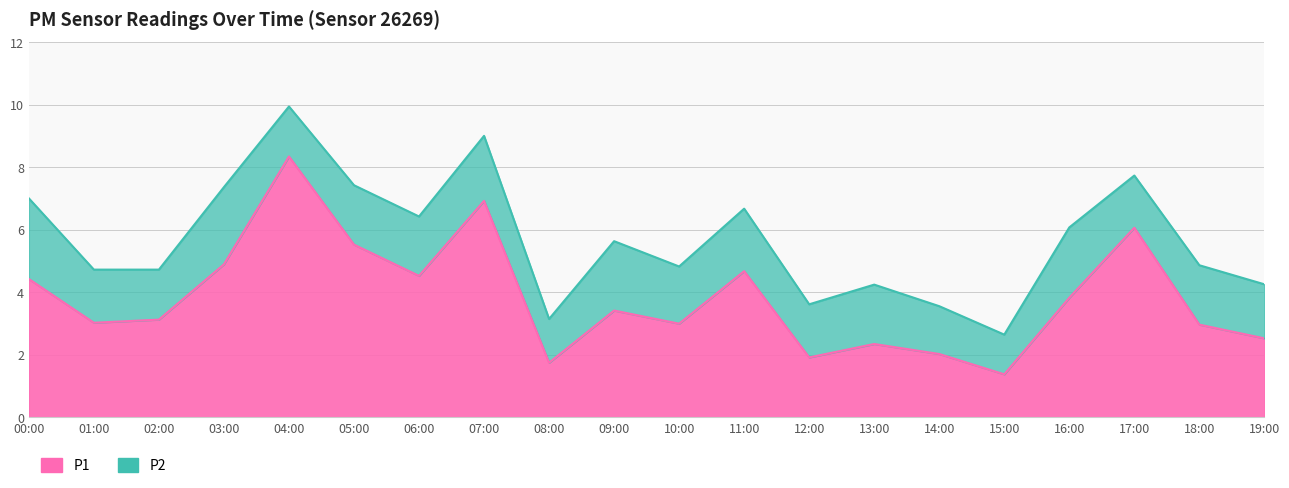

Where is the first local maximum?

04:00